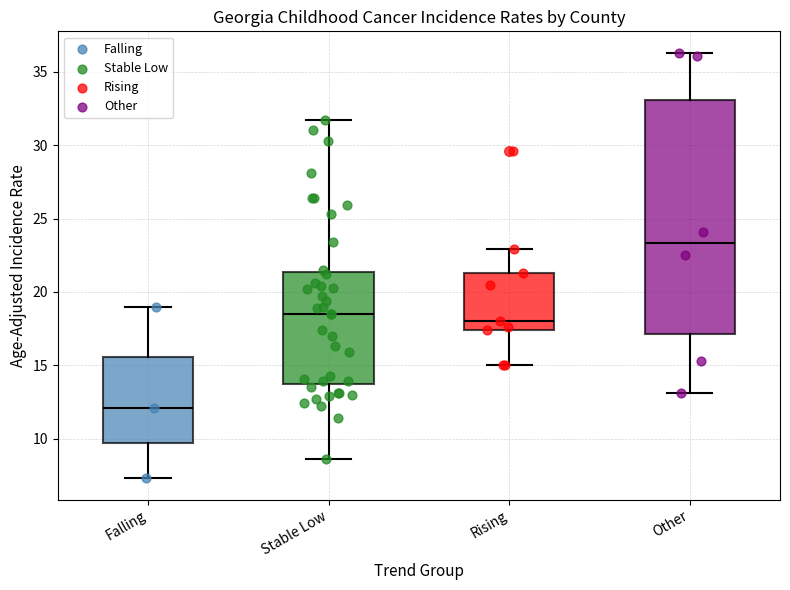

Where is the lower edge of the box for Stable Low on the y-axis? The values are not printed on the chart, so give them approximately, as read against the axis.

13.5